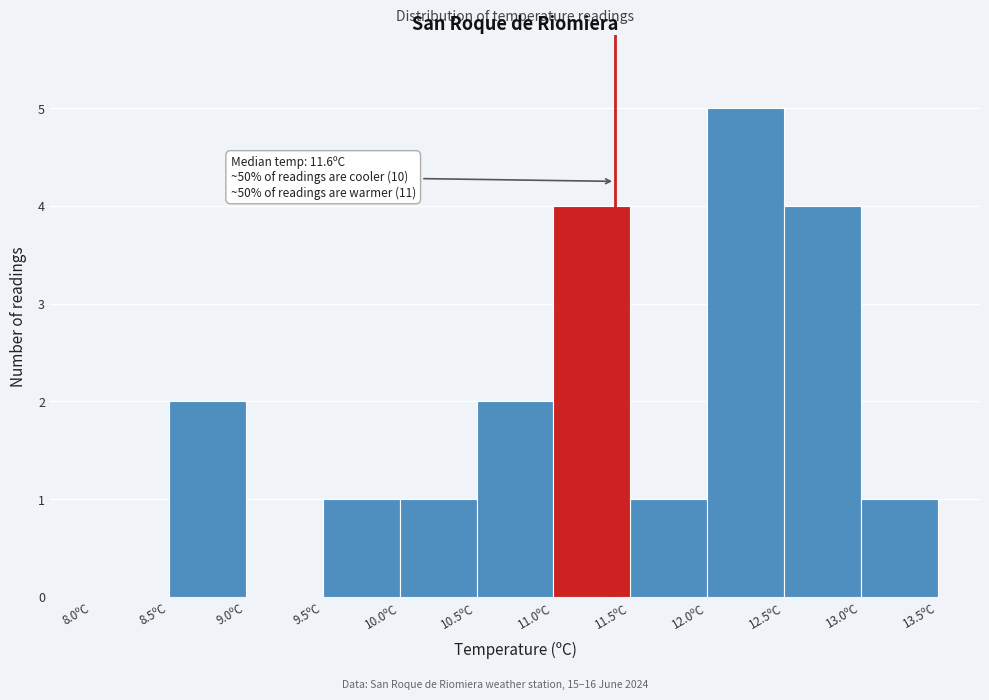

Which range on the x-axis has the tallest bar?

12.0 to 12.5